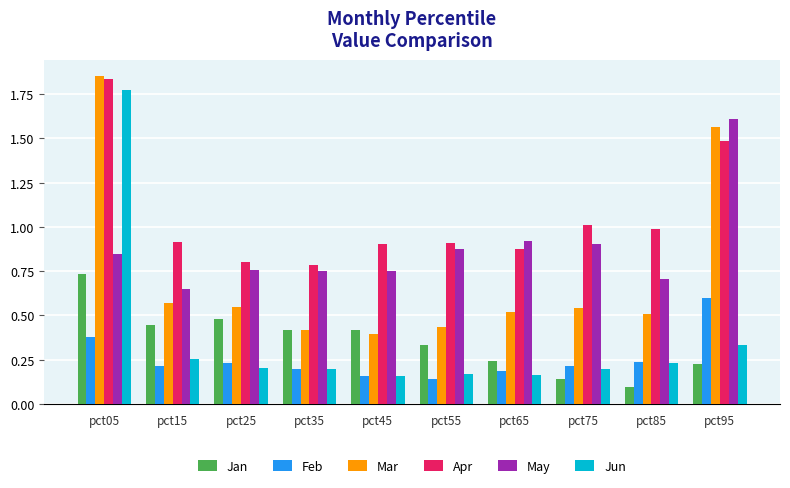

Which series changed the most between pct05 and pct25?

Jun